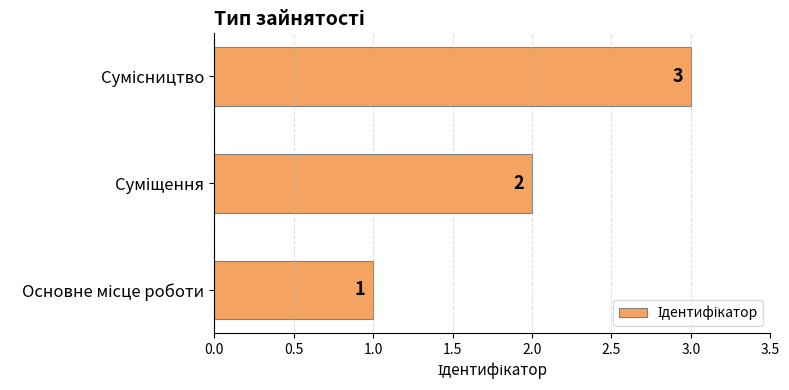

What is the maximum value shown in the chart?

3